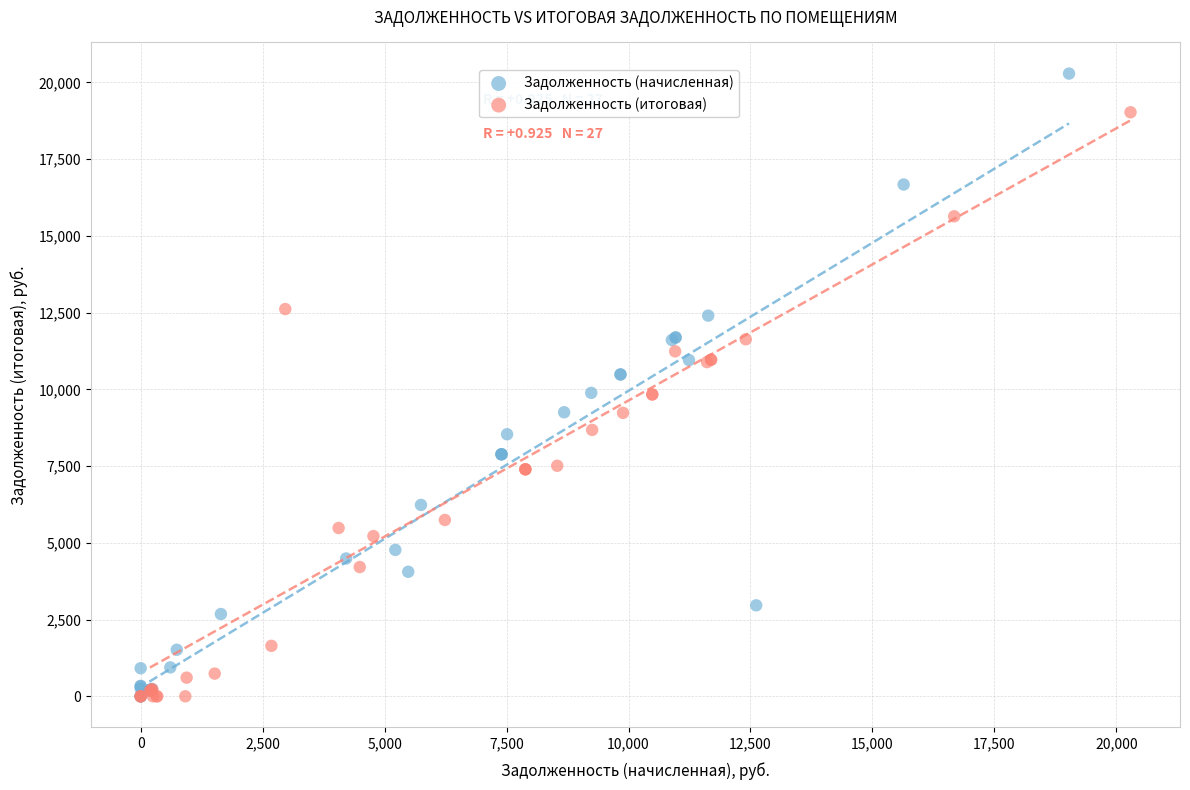

Which series has the widest spread of Y values?

Задолженность (начисленная)